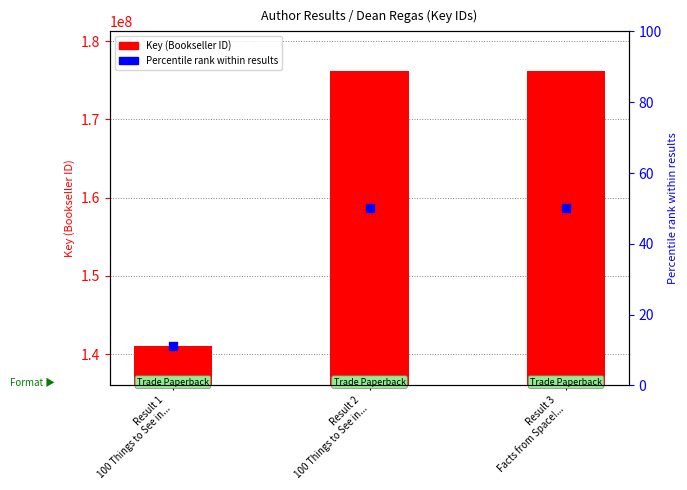

Which series has the largest Y range (max minus min)?

Key (ID)